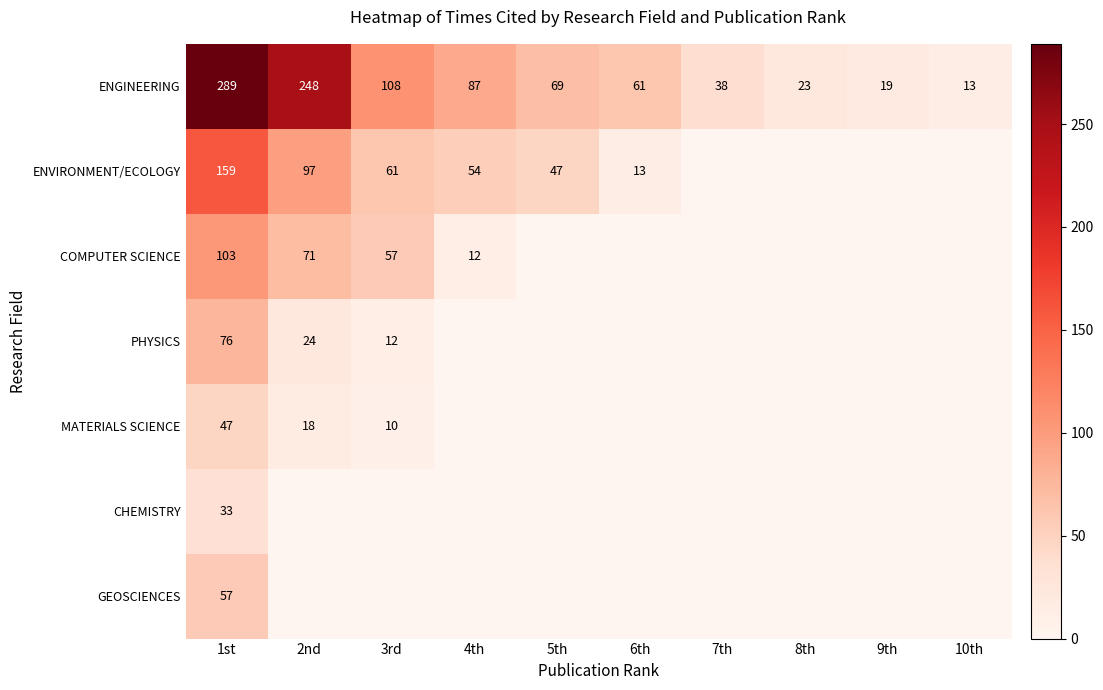

The ENGINEERING series shows 146 at 4th. True or false?

False